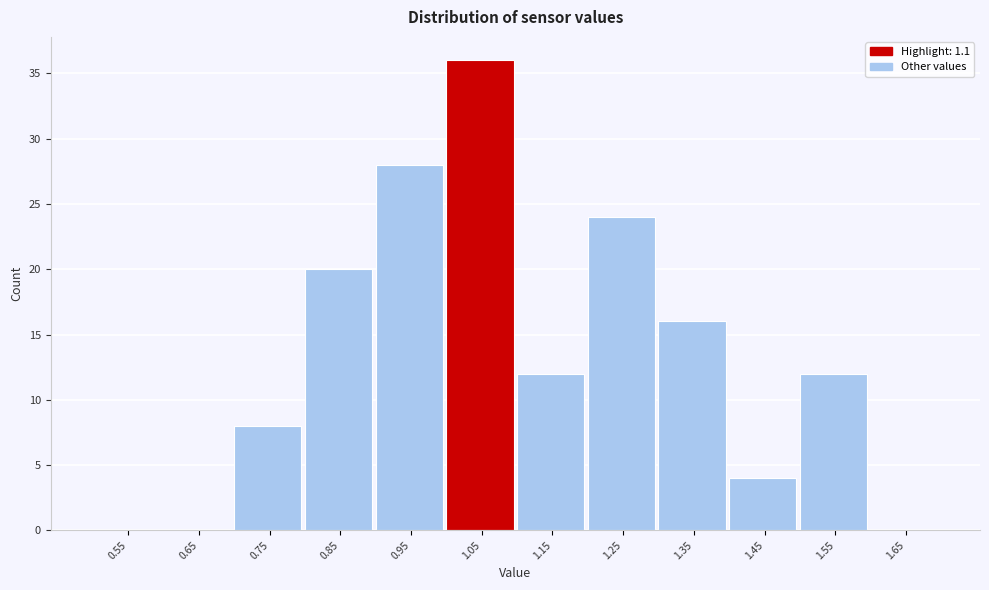

Reading right to left, extract all data points from this chart.

1.65=0	1.55=12	1.45=4	1.35=16	1.25=24	1.15=12	1.05=36	0.95=28	0.85=20	0.75=8	0.65=0	0.55=0